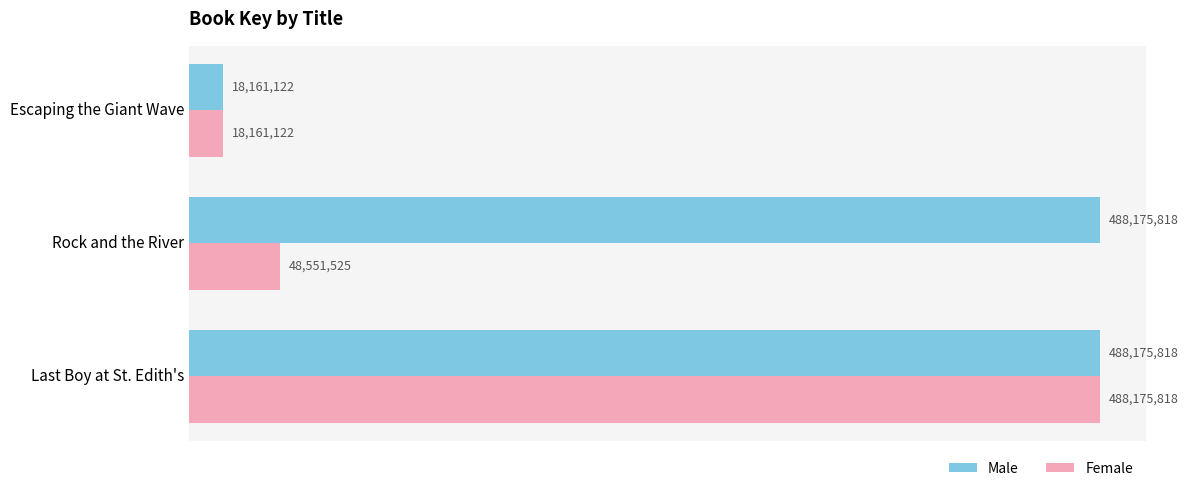

What are all the series names shown in the legend?

Male, Female